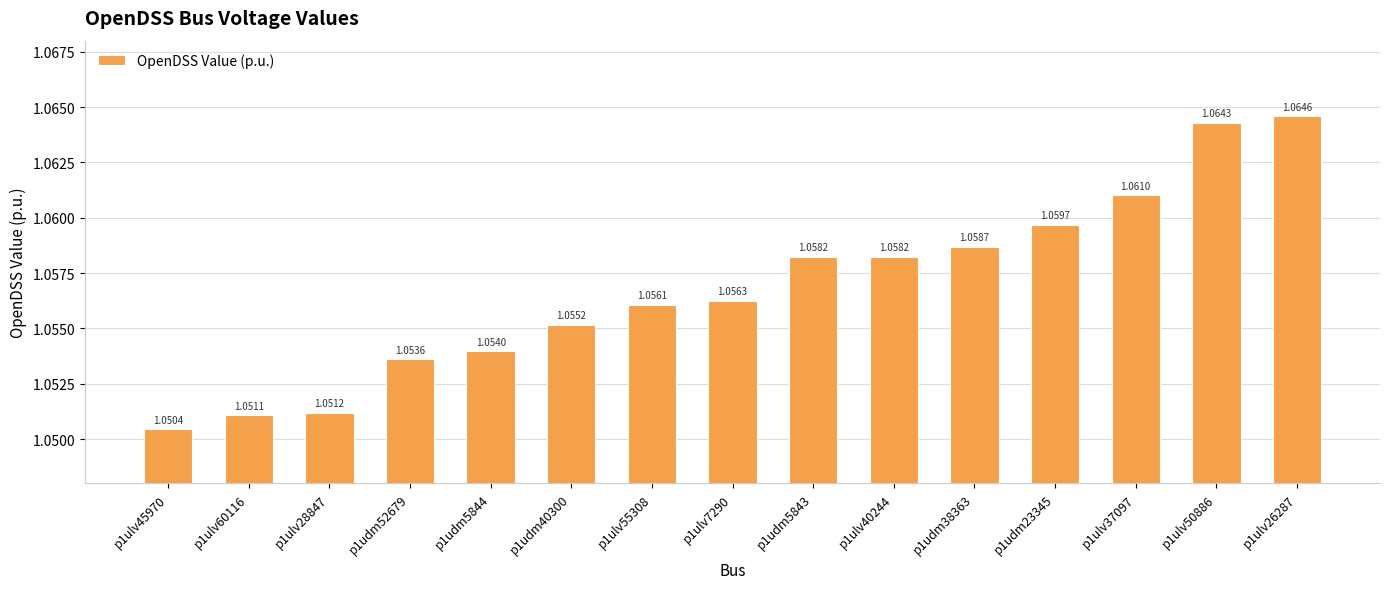

Approximately how many times larger is the value at p1ulv28847 compared to p1udm38363?

1.0